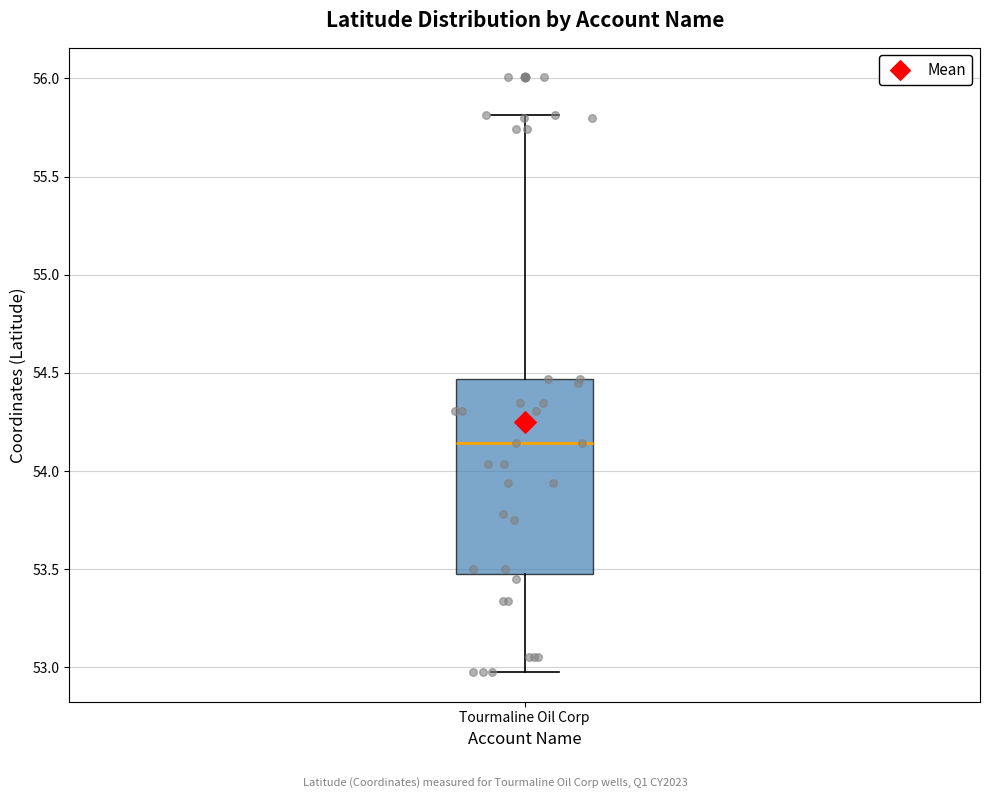

Read this box plot against the y-axis: the position of the median line, the range covered by the box, and the ends of both whiskers. The values are not printed on the chart, so give them approximately, as read against the axis.

median 54.15, box 53.45 to 54.45, whiskers 53.00 to 55.80